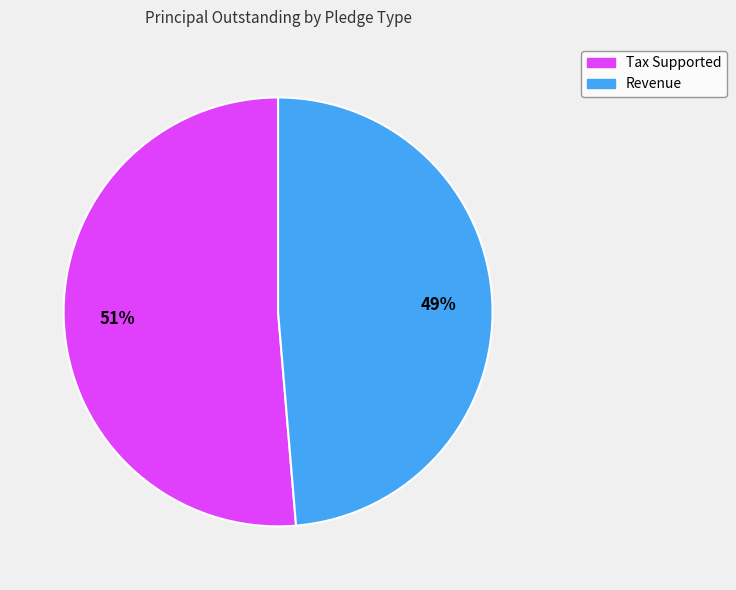

True or false: Tax Supported accounts for 51% of the total.

True